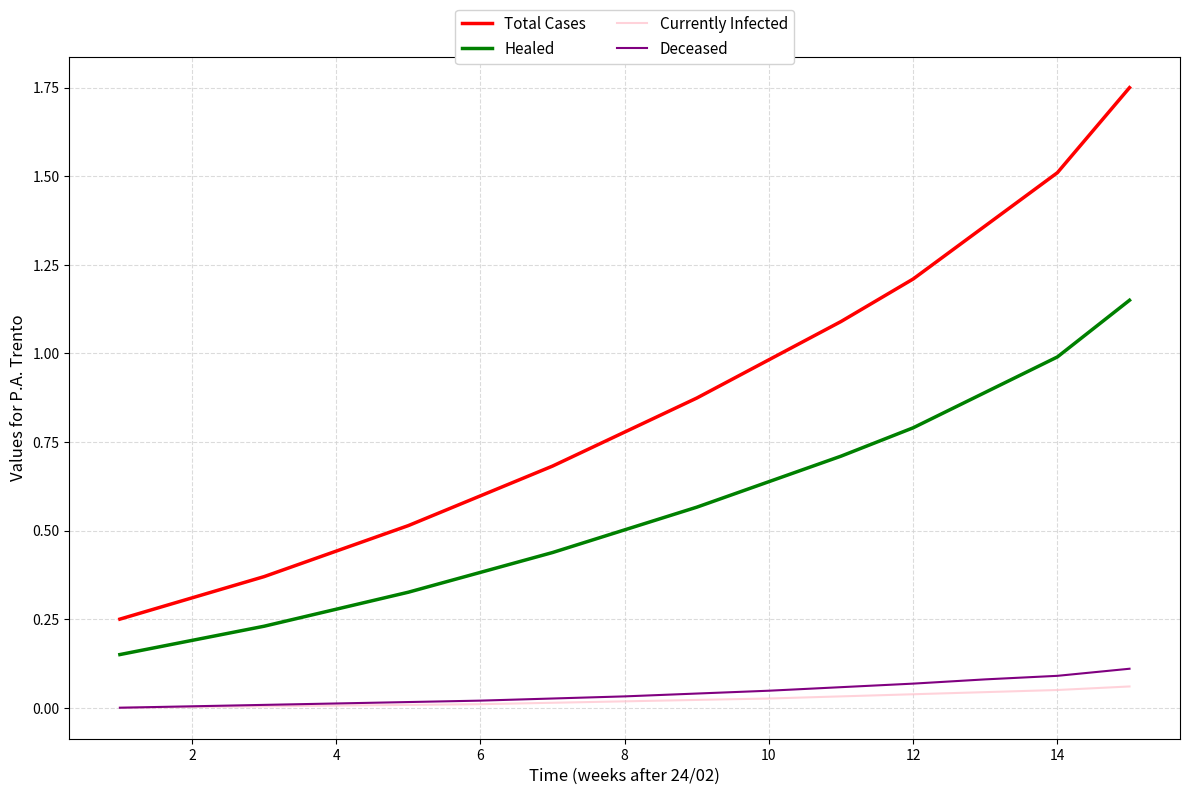

Which series has the largest range (max minus min)?

Total Cases